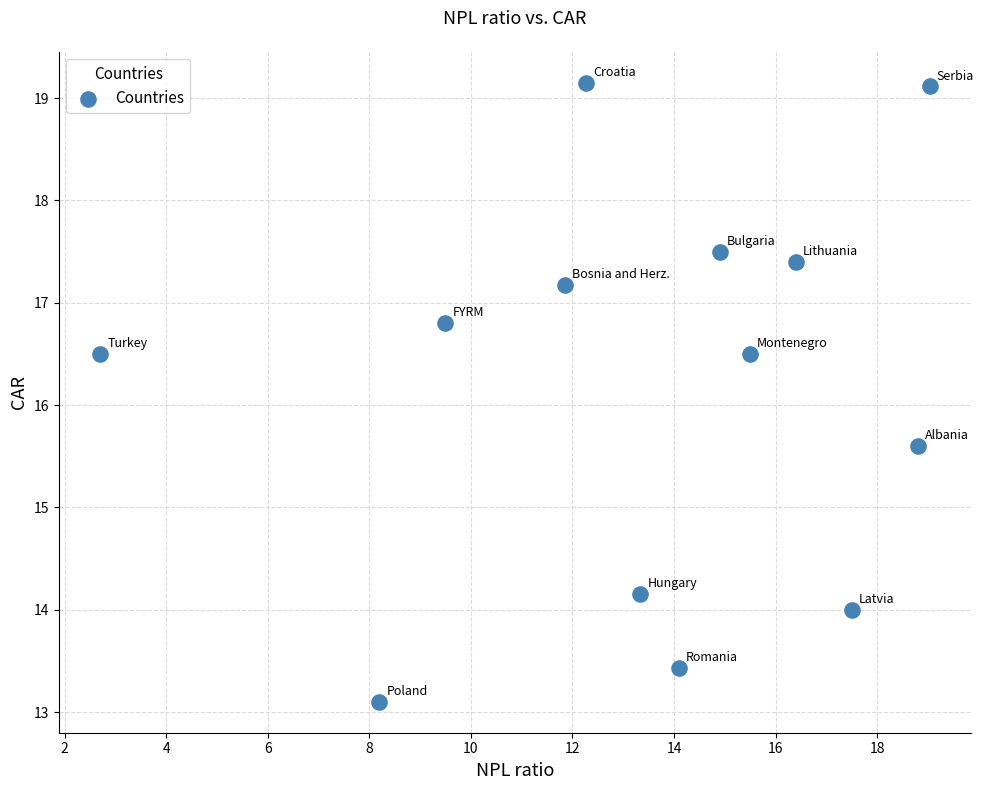

What Y value in the scatter plot is closest to 16?

15.6